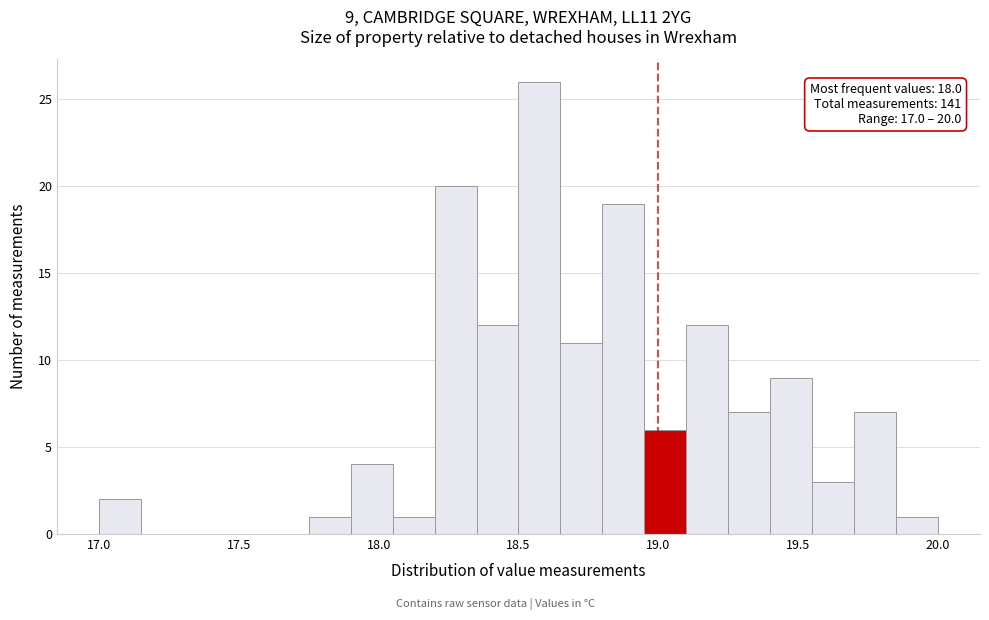

Read against the x-axis, roughly where is the centre of the tallest bar?

18.60